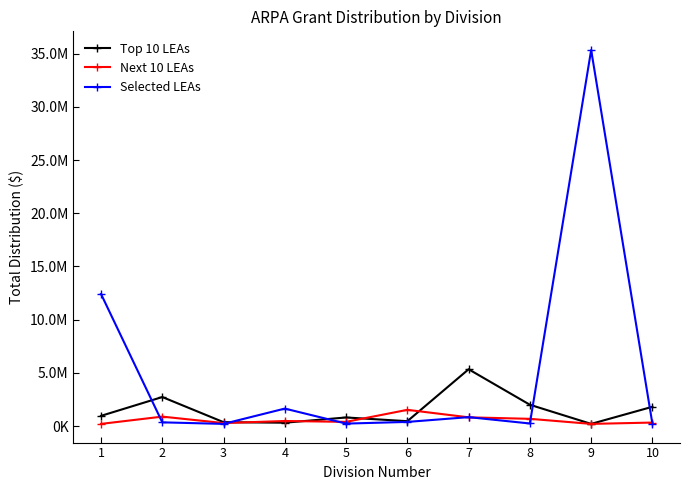

How many intersections are there between Next 10 LEAs and Selected LEAs?

7